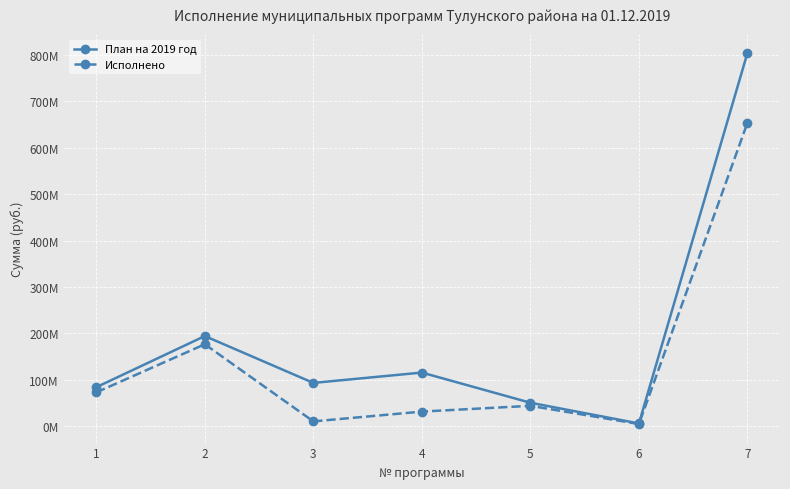

What is the value of the Исполнено point at the 5th from the left?

44177322.7